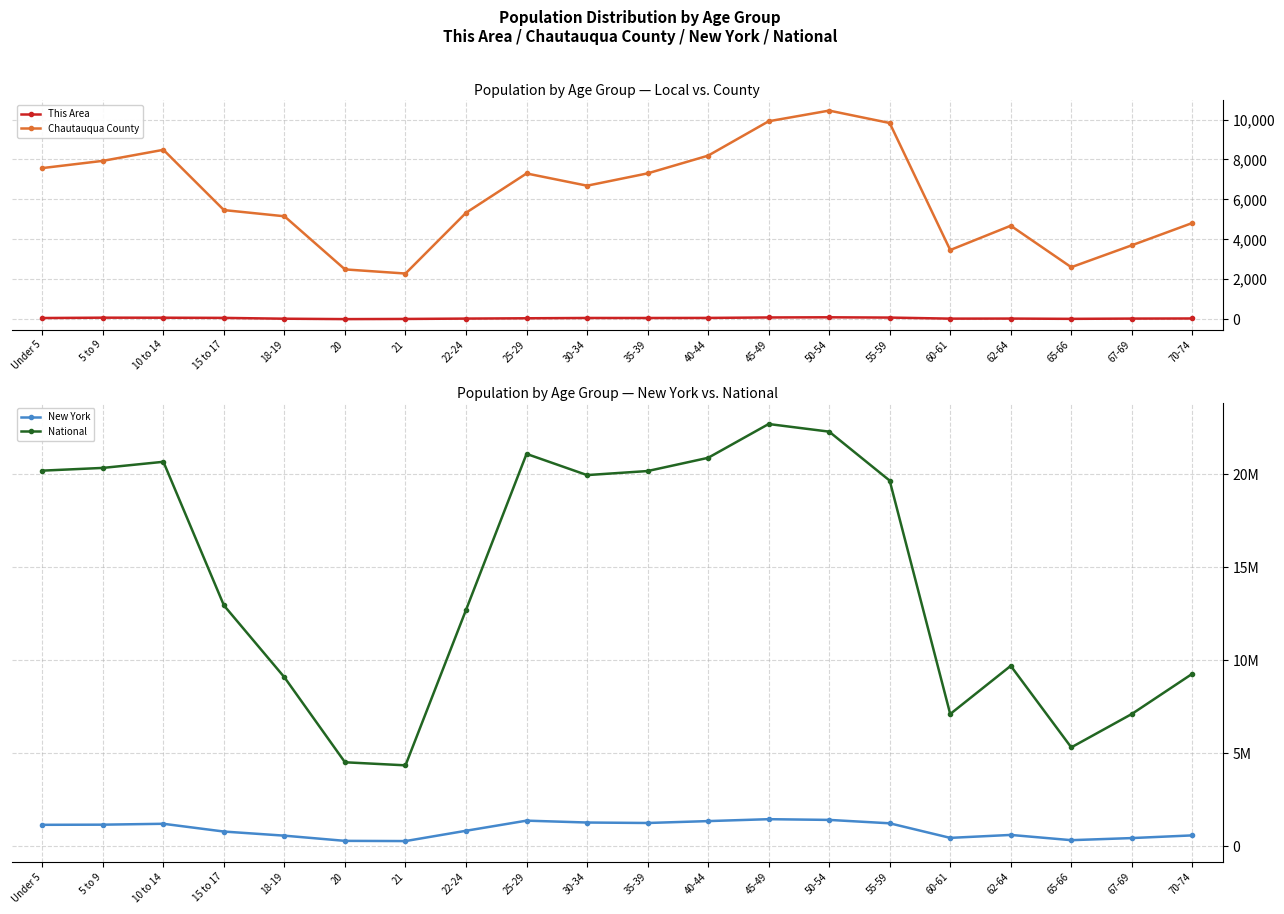

True or false: This Area and National intersect in this chart.

False